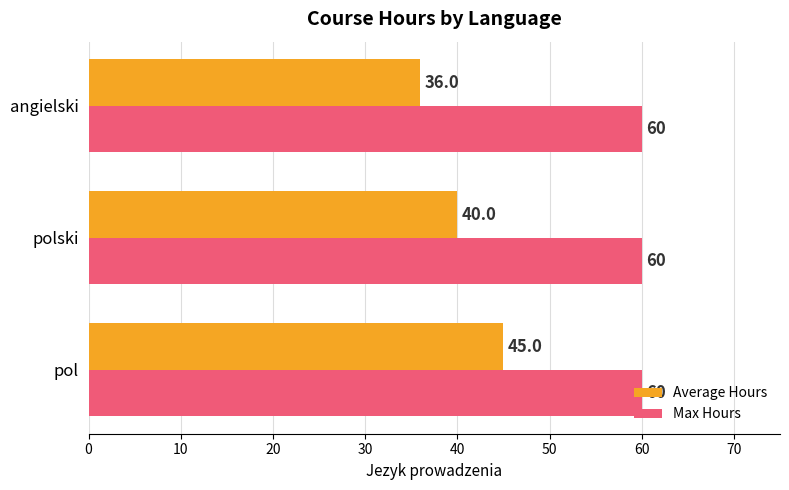

Which series has the largest range (max minus min)?

Average Hours